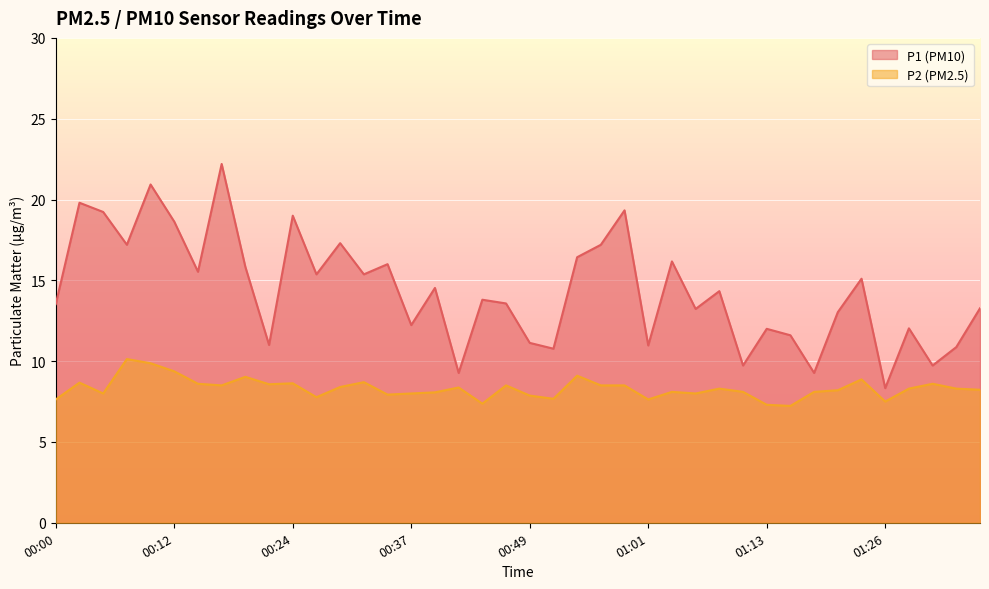

Reading left to right, list all the values displayed in this chart.

P1: 00:00=13.5	00:02=19.8	00:05=19.2	00:07=17.2	00:09=20.9	00:12=18.6	00:14=15.5	00:17=22.2	00:19=15.8	00:22=11.0	00:24=19.0	00:27=15.4	00:29=17.3	00:32=15.4	00:34=16.0	00:37=12.2	00:39=14.5	00:41=9.3	00:44=13.8	00:46=13.6	00:49=11.1	00:51=10.8	00:54=16.4	00:56=17.2	00:59=19.3	01:01=11.0	01:04=16.2	01:06=13.2	01:09=14.3	01:11=9.7	01:13=12.0	01:16=11.6	01:18=9.3	01:21=13.0	01:23=15.1	01:26=8.3	01:28=12.0	01:31=9.7	01:33=10.9	01:36=13.3
P2: 00:00=7.6	00:02=8.7	00:05=8.0	00:07=10.1	00:09=9.9	00:12=9.4	00:14=8.6	00:17=8.5	00:19=9.0	00:22=8.6	00:24=8.6	00:27=7.8	00:29=8.4	00:32=8.7	00:34=7.9	00:37=8.0	00:39=8.1	00:41=8.4	00:44=7.4	00:46=8.5	00:49=7.9	00:51=7.7	00:54=9.1	00:56=8.5	00:59=8.5	01:01=7.6	01:04=8.1	01:06=8.0	01:09=8.3	01:11=8.1	01:13=7.3	01:16=7.2	01:18=8.1	01:21=8.2	01:23=8.9	01:26=7.5	01:28=8.3	01:31=8.6	01:33=8.3	01:36=8.2